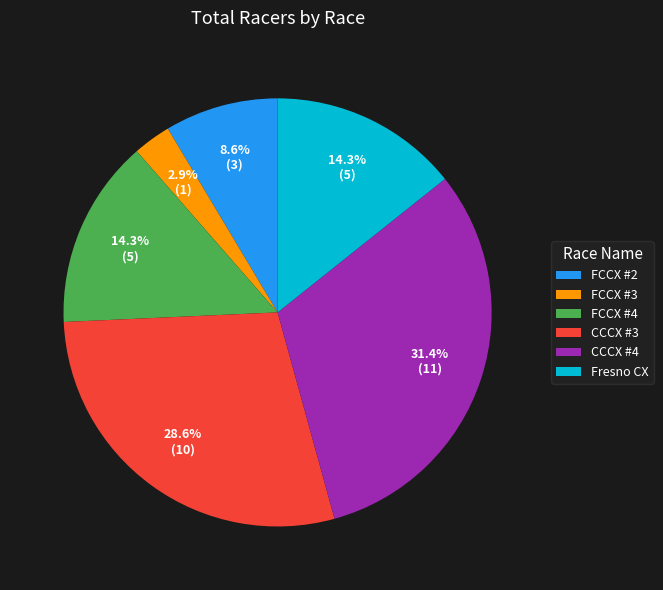

Does any single category account for the majority?

No